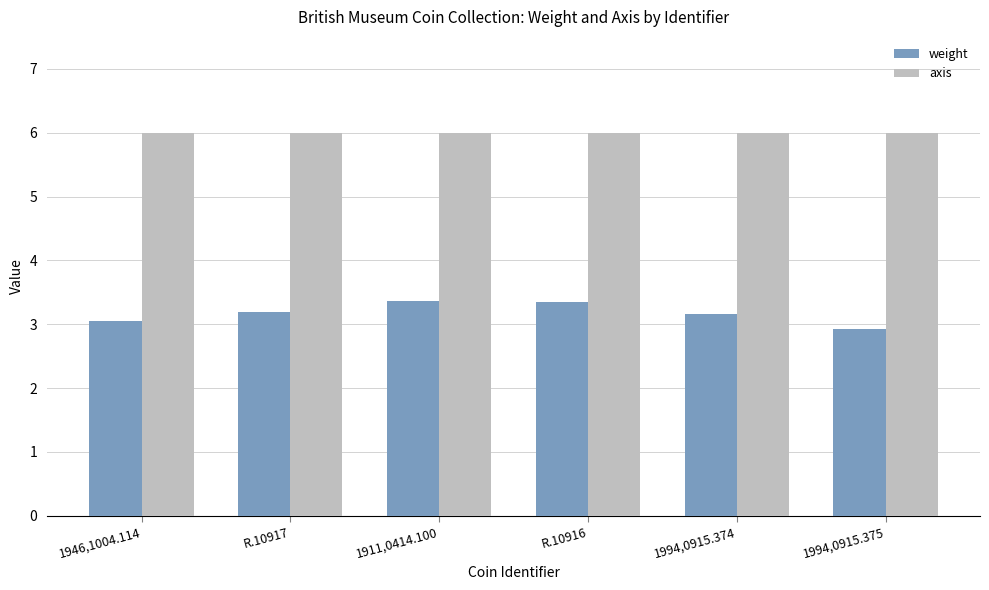

What is the value of the weight bar at the 5th from the left?

3.2